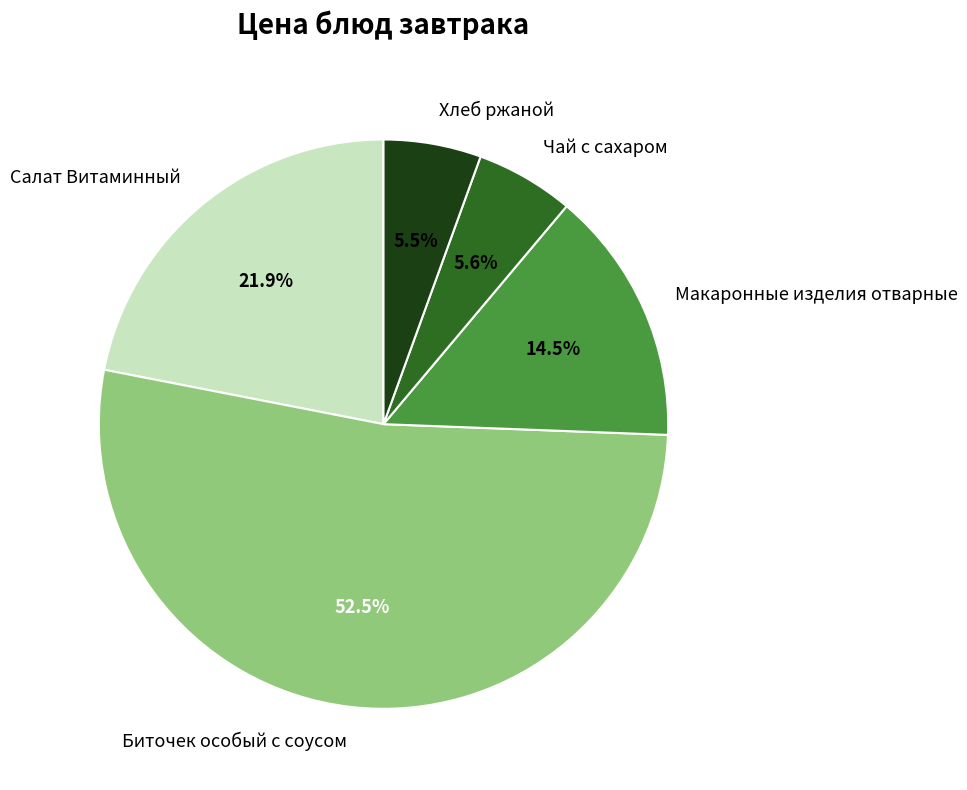

Is the sum of Чай с сахаром and Хлеб ржаной greater than half?

No